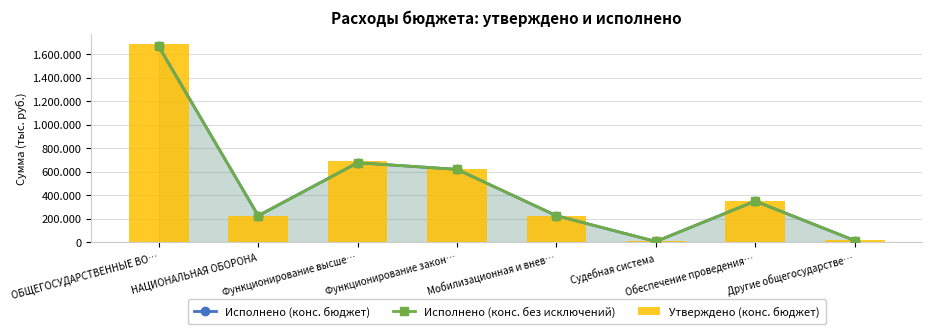

Rank the series at Функционирование закон… from lowest to highest value.

Исполнено (конс. бюджет), Исполнено (конс. без исключений), Утверждено (конс. бюджет)